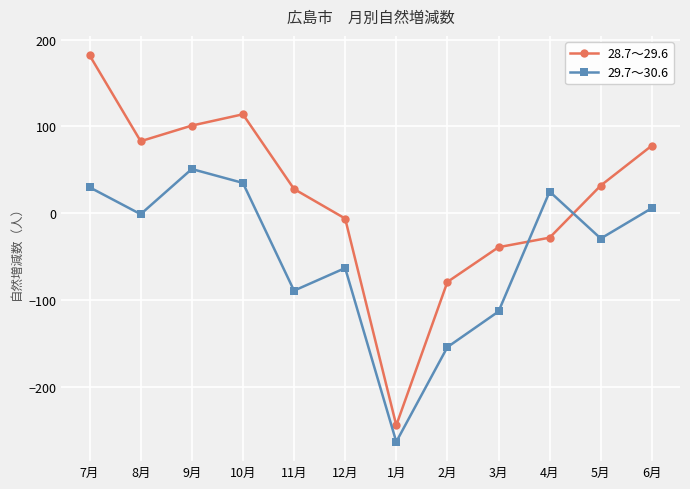

What is the sum of the 29.7～30.6 values at 2月 and 9月?

-103